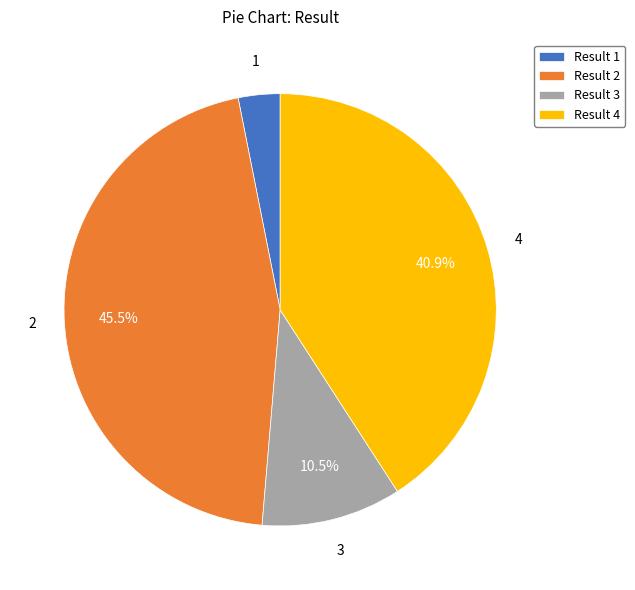

How many slices are in this pie chart?

4